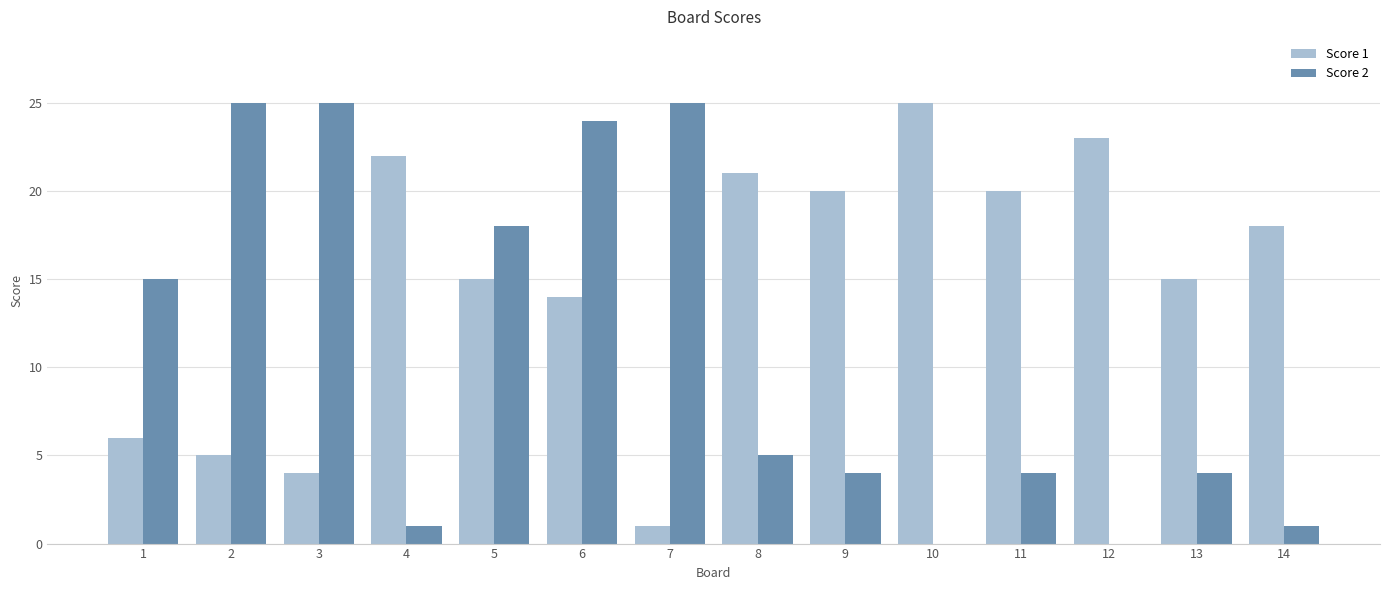

Are the bars horizontal?

No